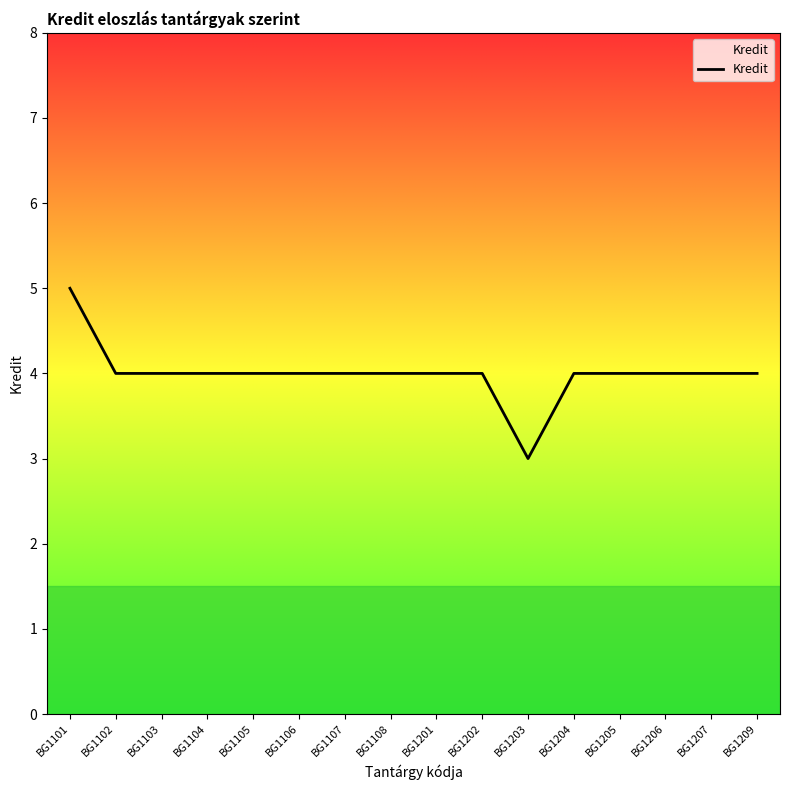

Does the chart display data point markers on the line(s)?

No